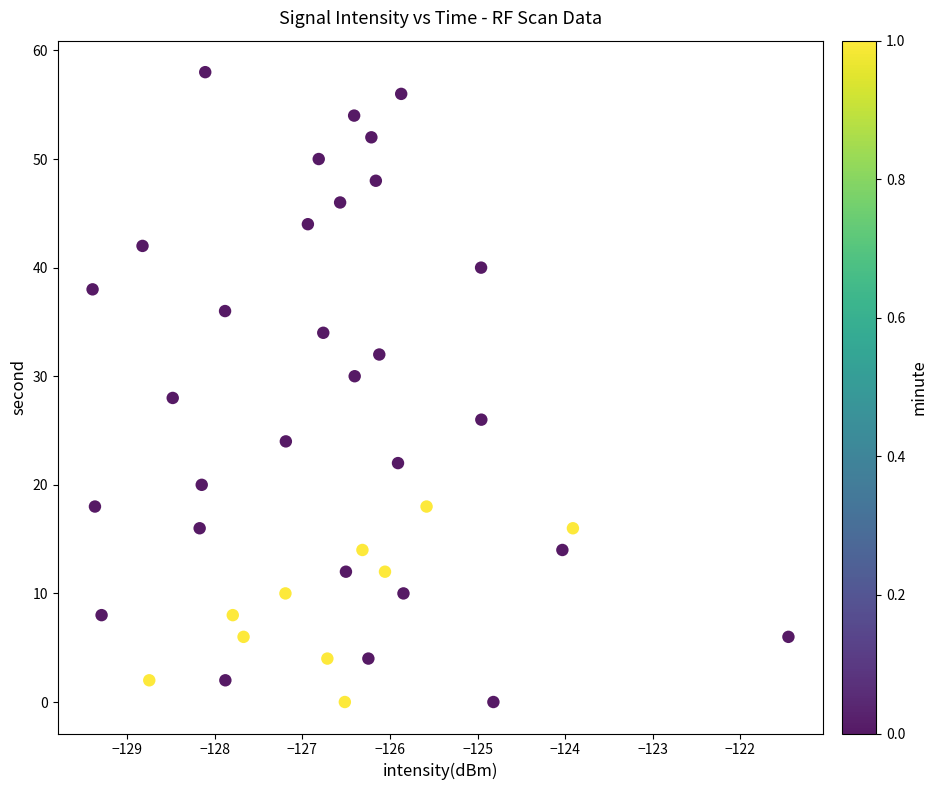

What is the range of Y values (max minus min)?

58